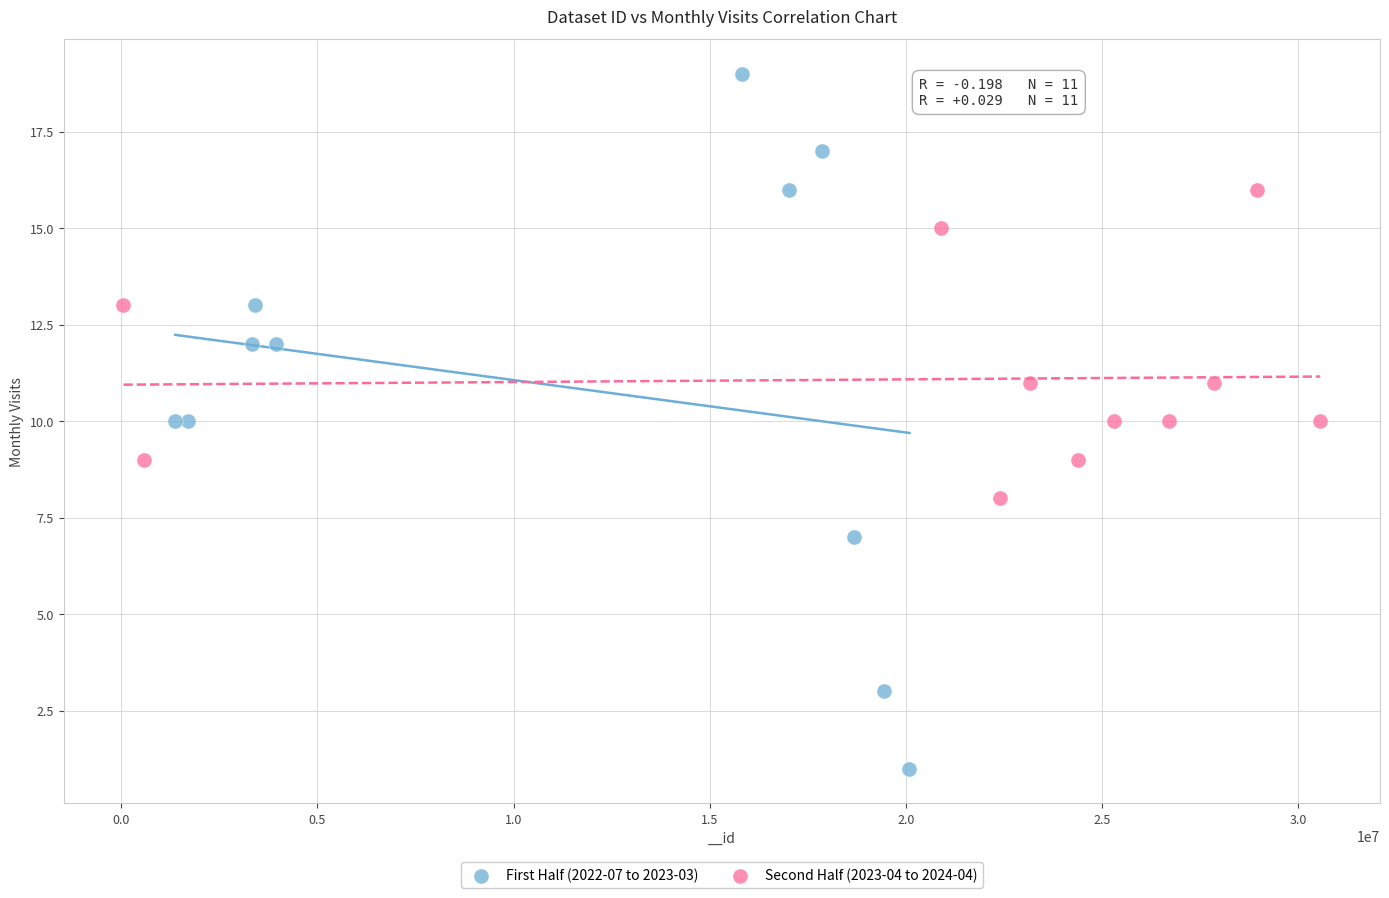

Which series has the widest spread of Y values?

First Half (2022-07 to 2023-03)